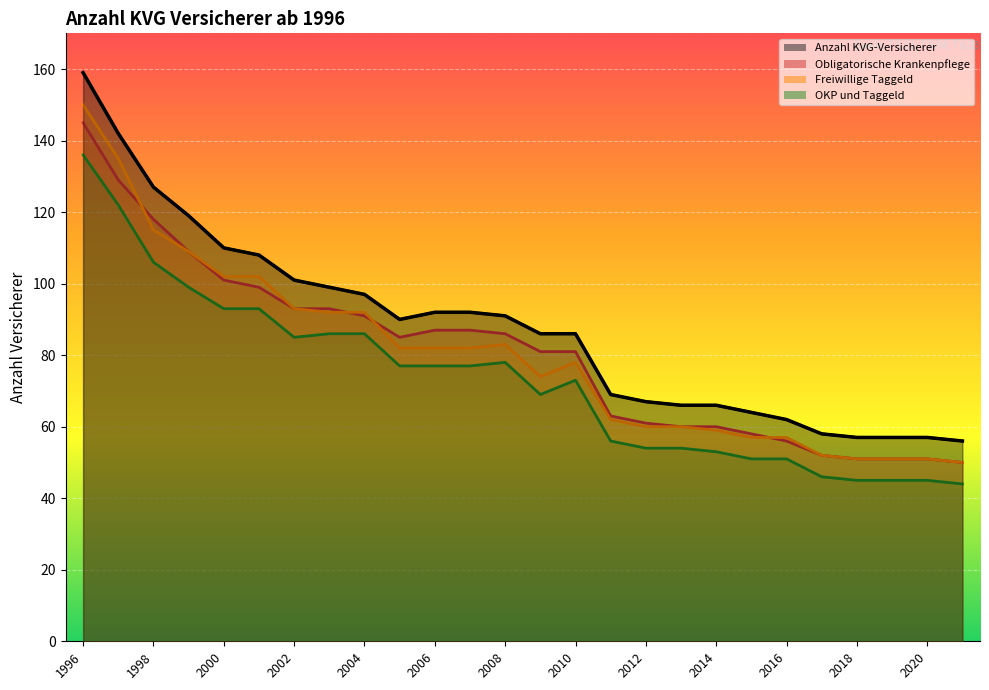

Is the value of Freiwillige Taggeld at 1997 greater than the value of Obligatorische Krankenpflege at 2000?

Yes